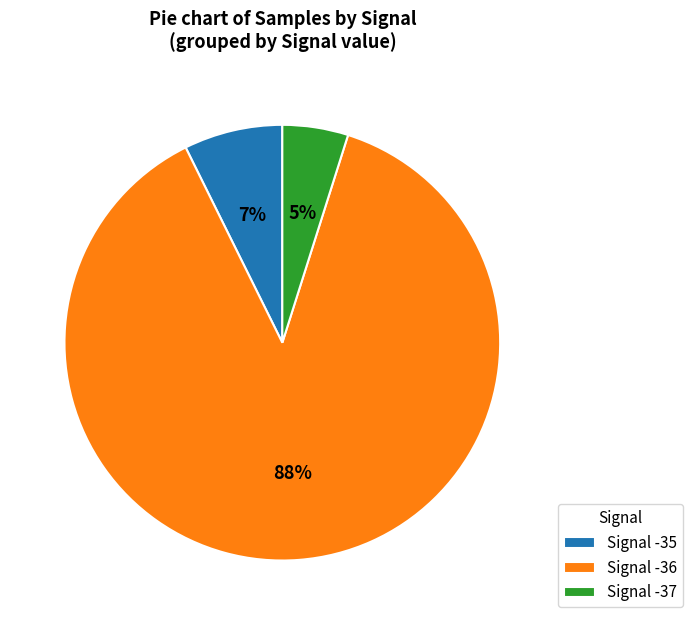

To the nearest percent, what percentage of the pie is Signal -37?

5%